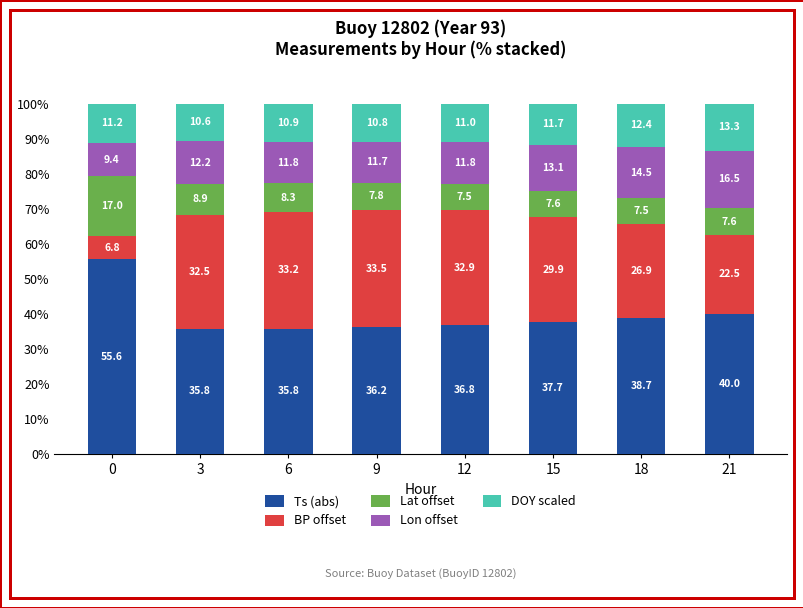

Which category has the lowest value in the Ts (abs) series?

3